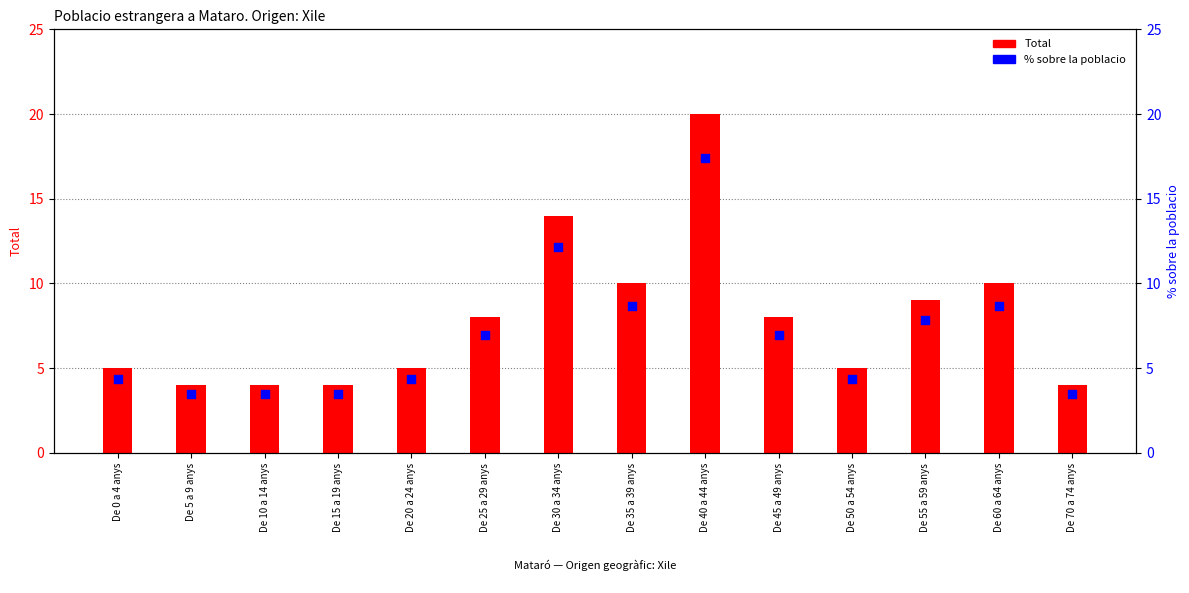

What is the total value across all series at De 15 a 19 anys?

7.5